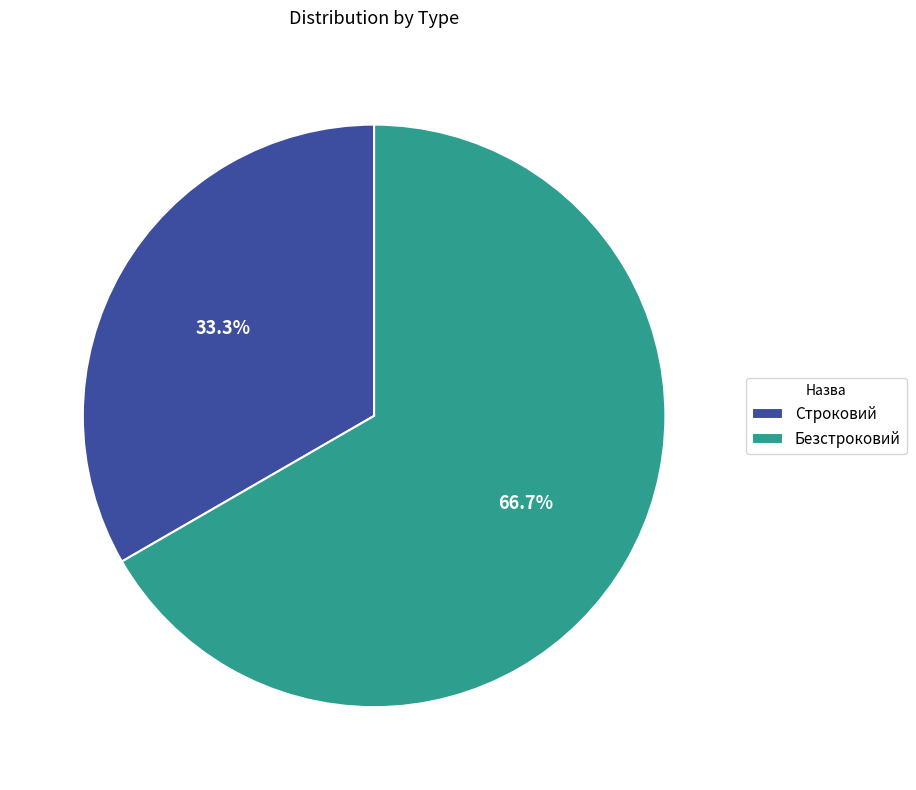

To the nearest percent, what percentage of the pie is Безстроковий?

67%